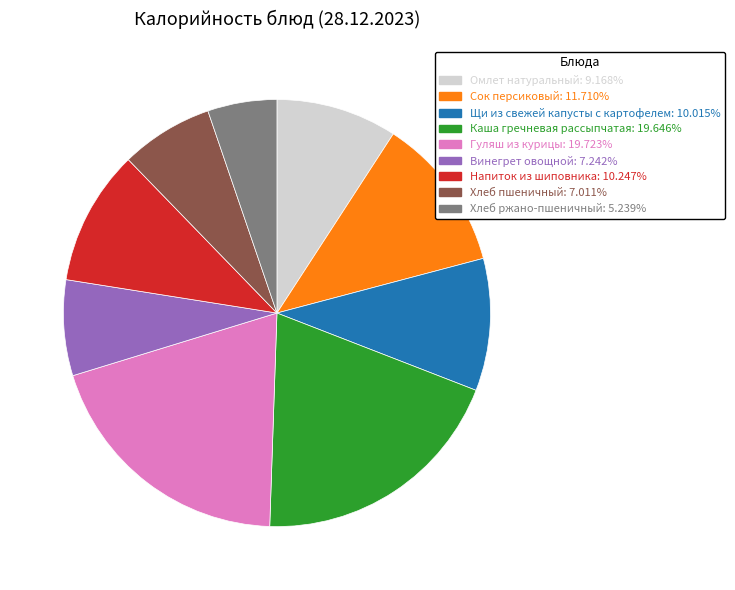

True or false: Омлет натуральный accounts for 9% of the total.

True